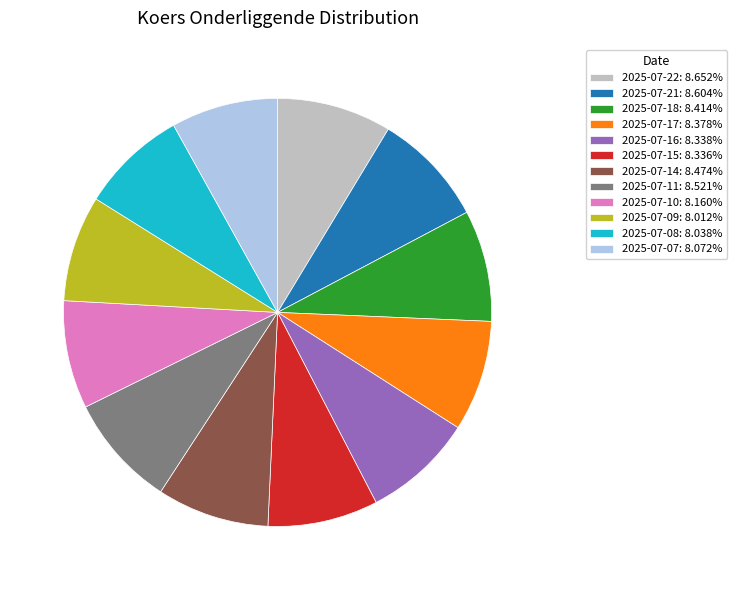

What is the ratio of the value at 2025-07-22: 8.652% to the value at 2025-07-08: 8.038%?

1.1